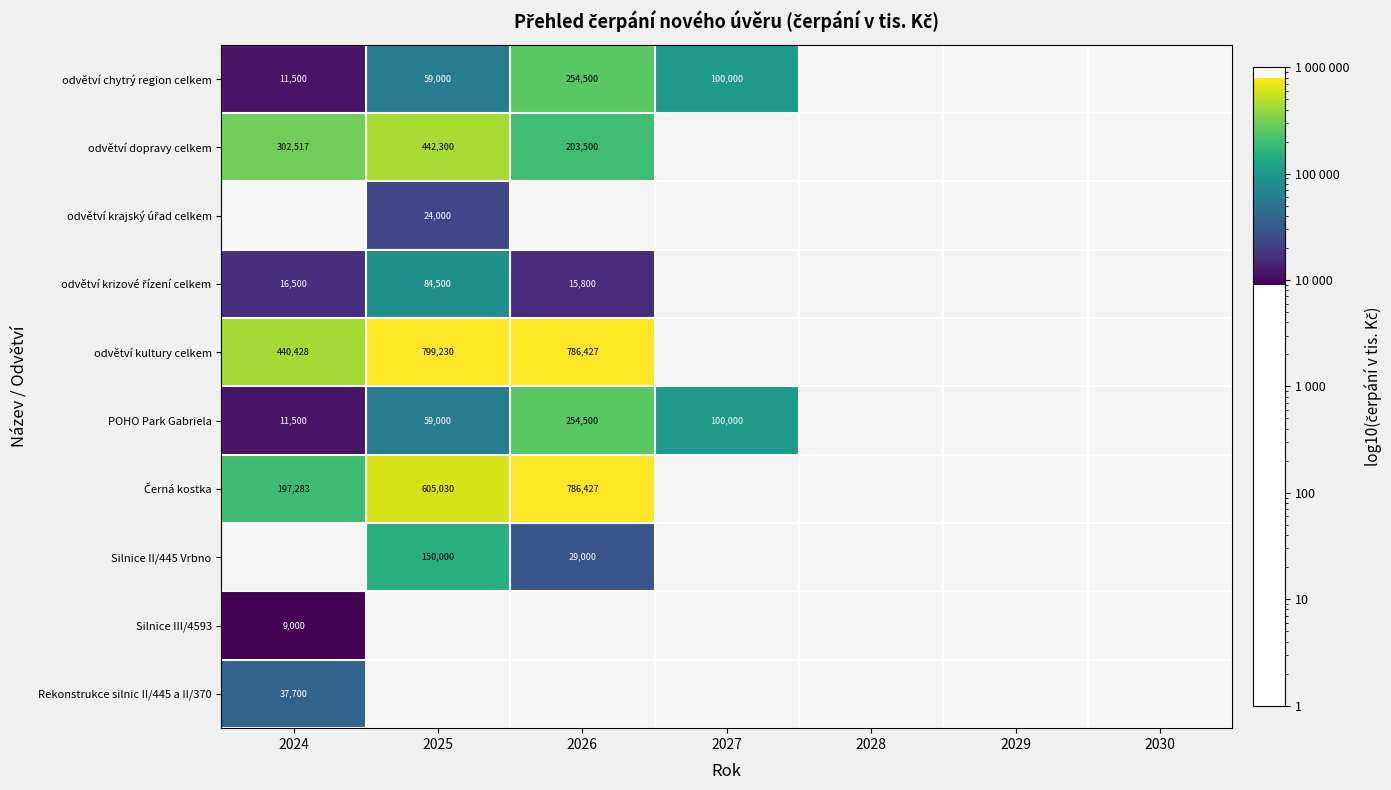

Is the value of odvětví dopravy celkem at 2029 greater than the value of Silnice II/445 Vrbno at 2029?

No